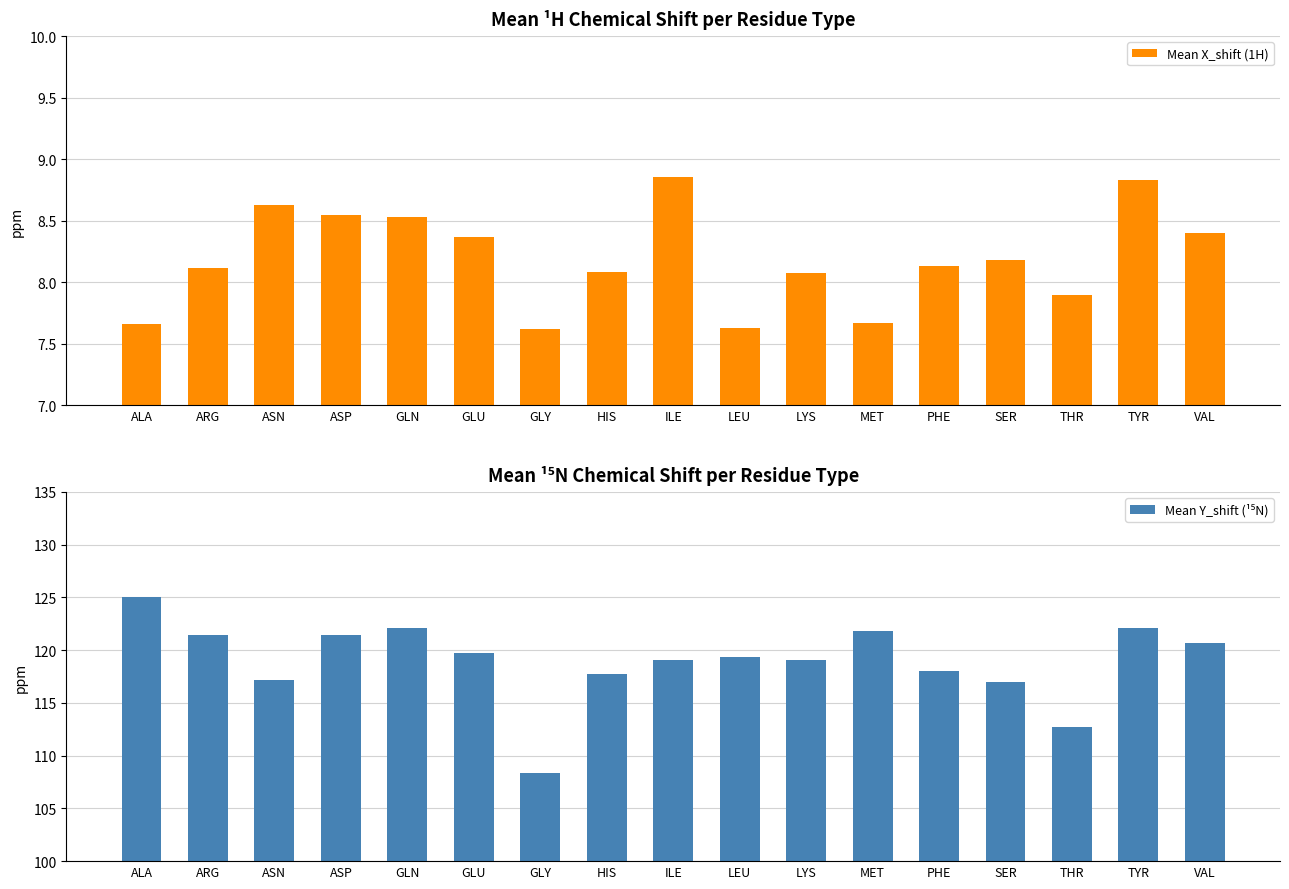

How many data points in Mean X_shift (1H) are above 8?

12